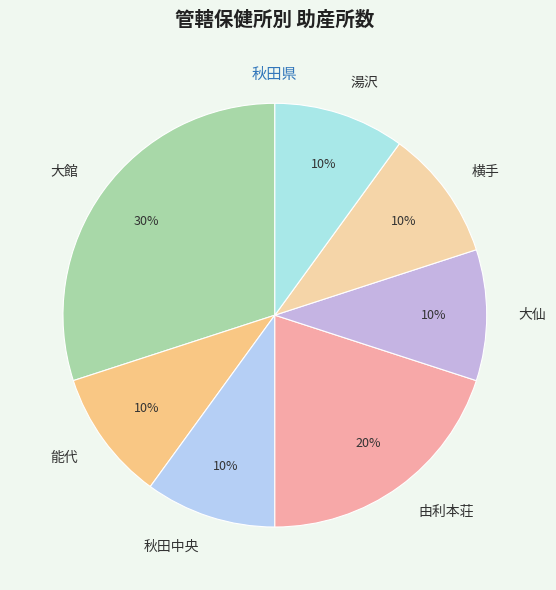

Between 大館 and 秋田中央, which is larger?

大館